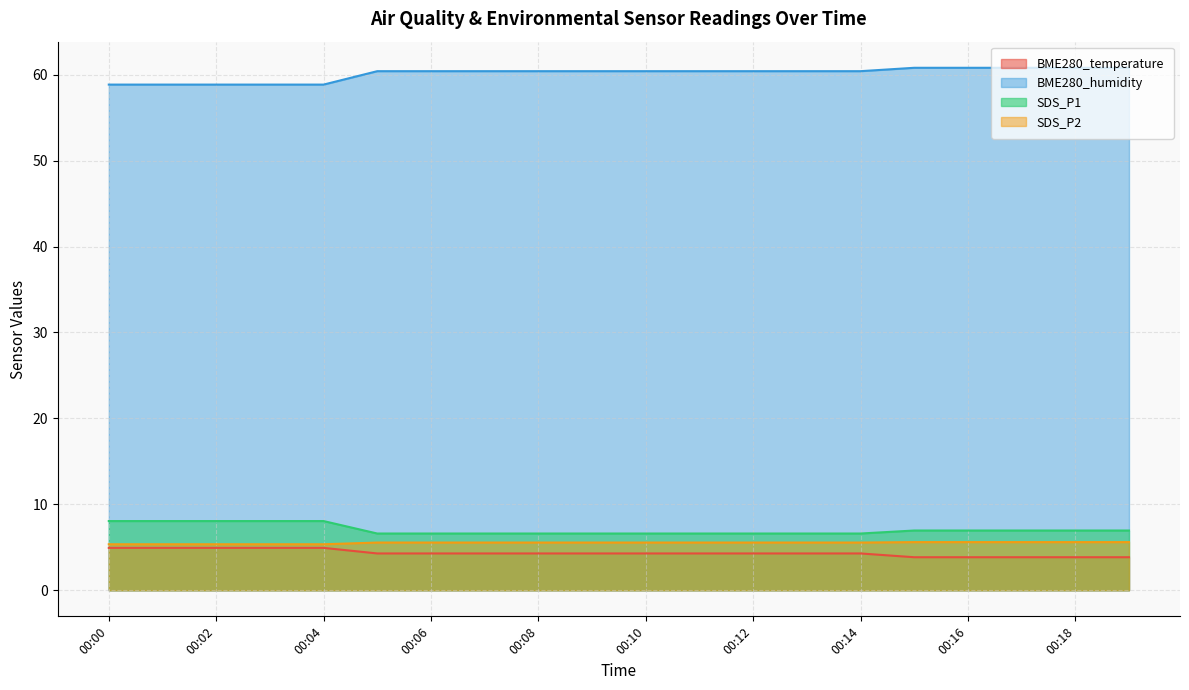

What is the average value of the SDS_P1 series?

7.0